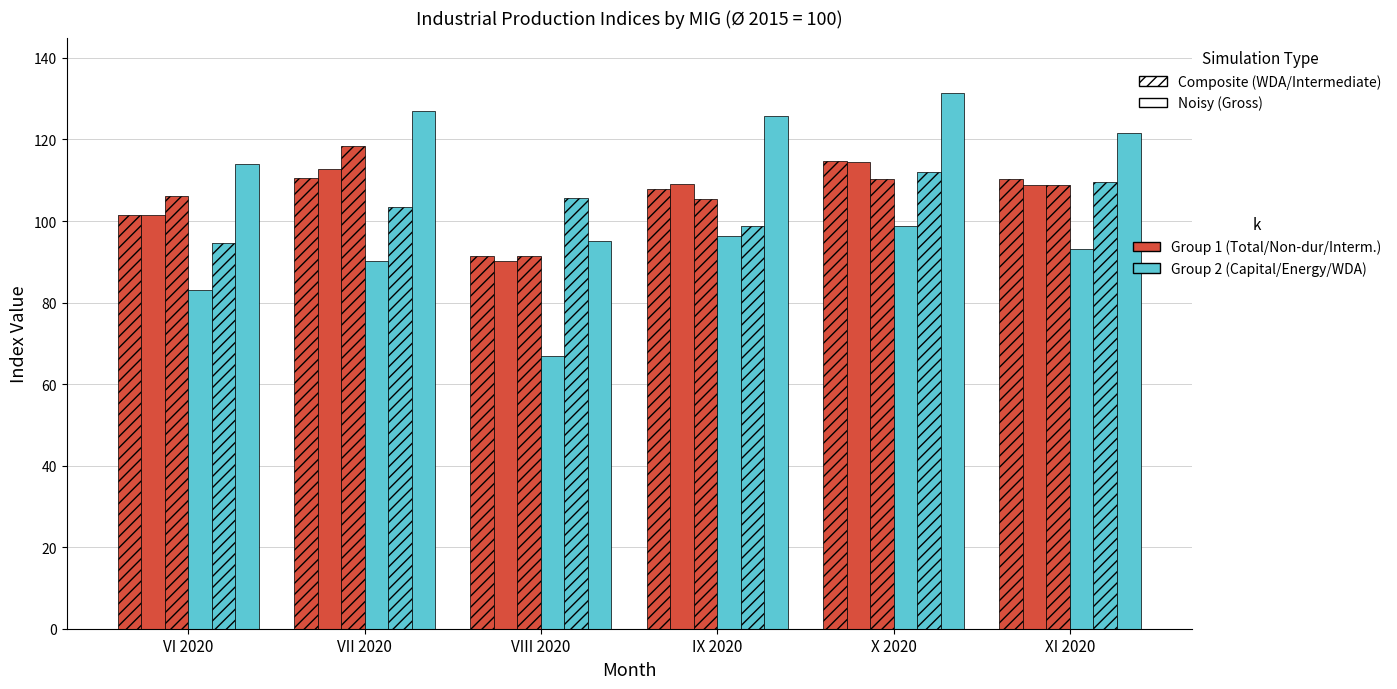

How many distinct data groups are displayed?

6